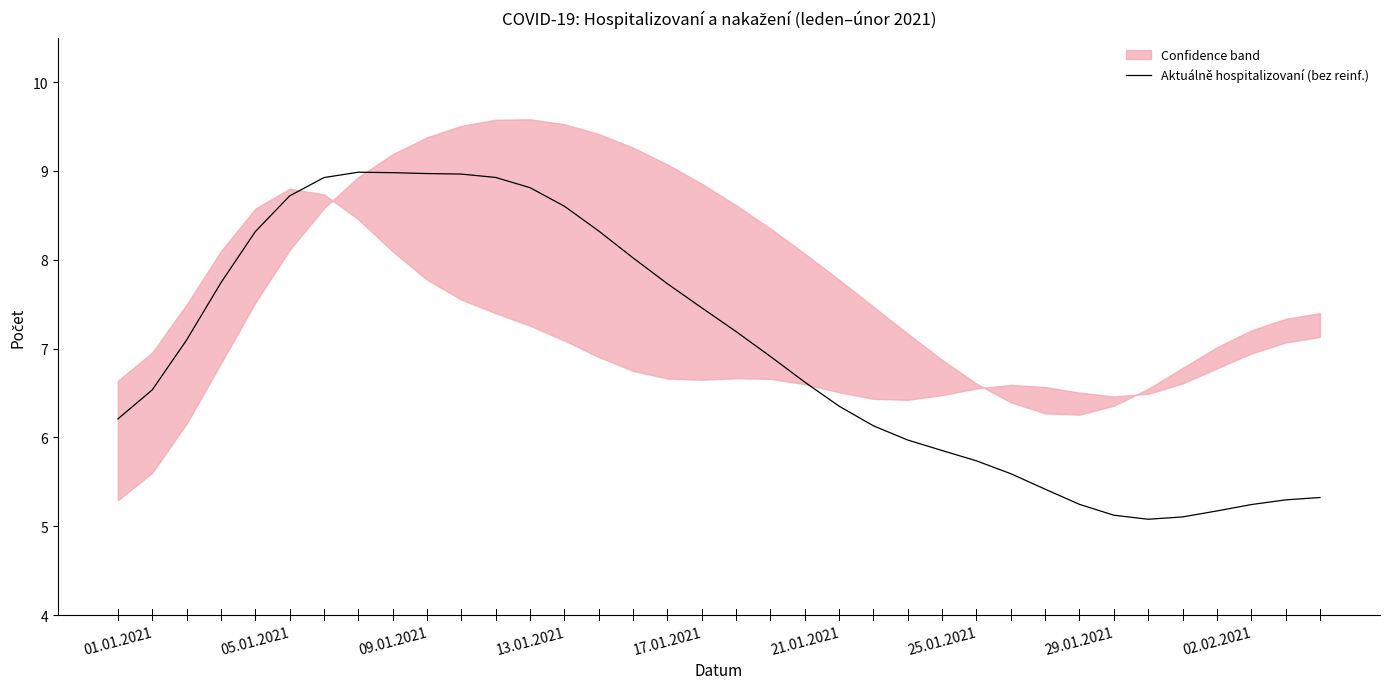

Is it true that Aktuálně hospitalizovaní (bez reinf.) equals 9.0 at 09.01.2021?

True